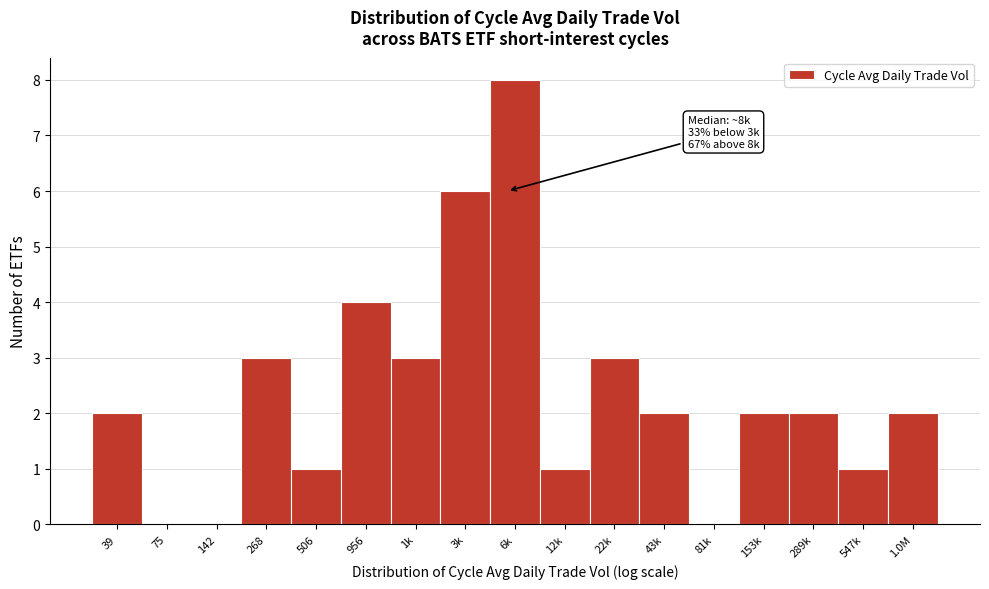

Reading left to right, list all the values displayed in this chart.

39=2	75=0	142=0	268=3	506=1	956=4	1k=3	3k=6	6k=8	12k=1	22k=3	43k=2	81k=0	153k=2	289k=2	547k=1	1.0M=2